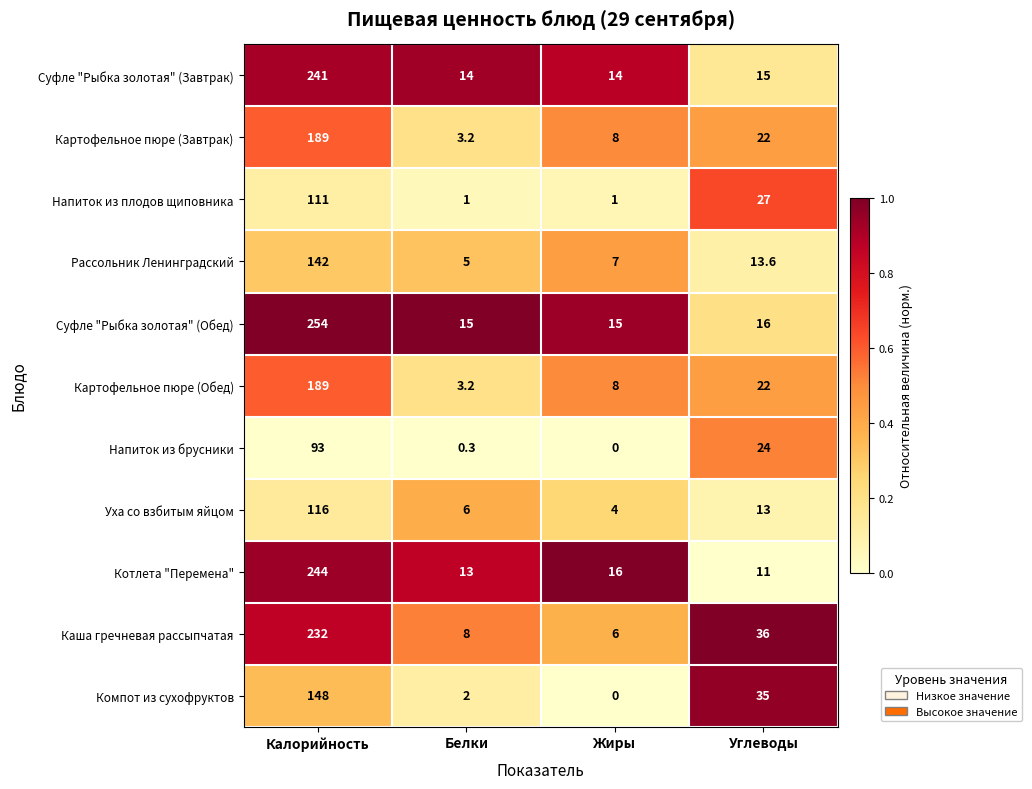

List the labels in order of Котлета "Перемена" value, smallest first.

Углеводы, Белки, Жиры, Калорийность